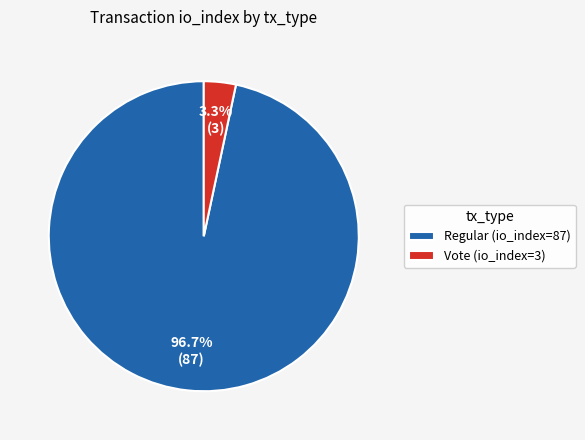

Is there a majority slice in this chart?

Yes